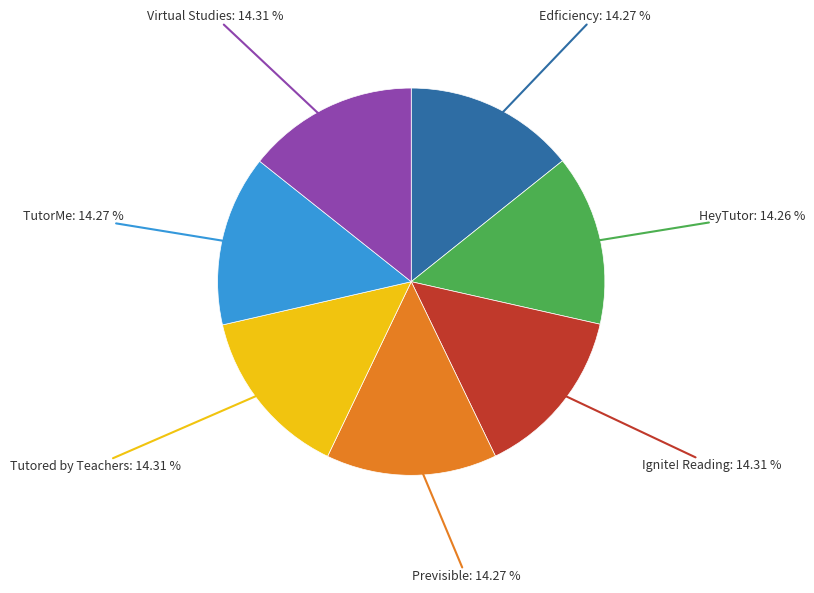

True or false: HeyTutor accounts for 21% of the total.

False